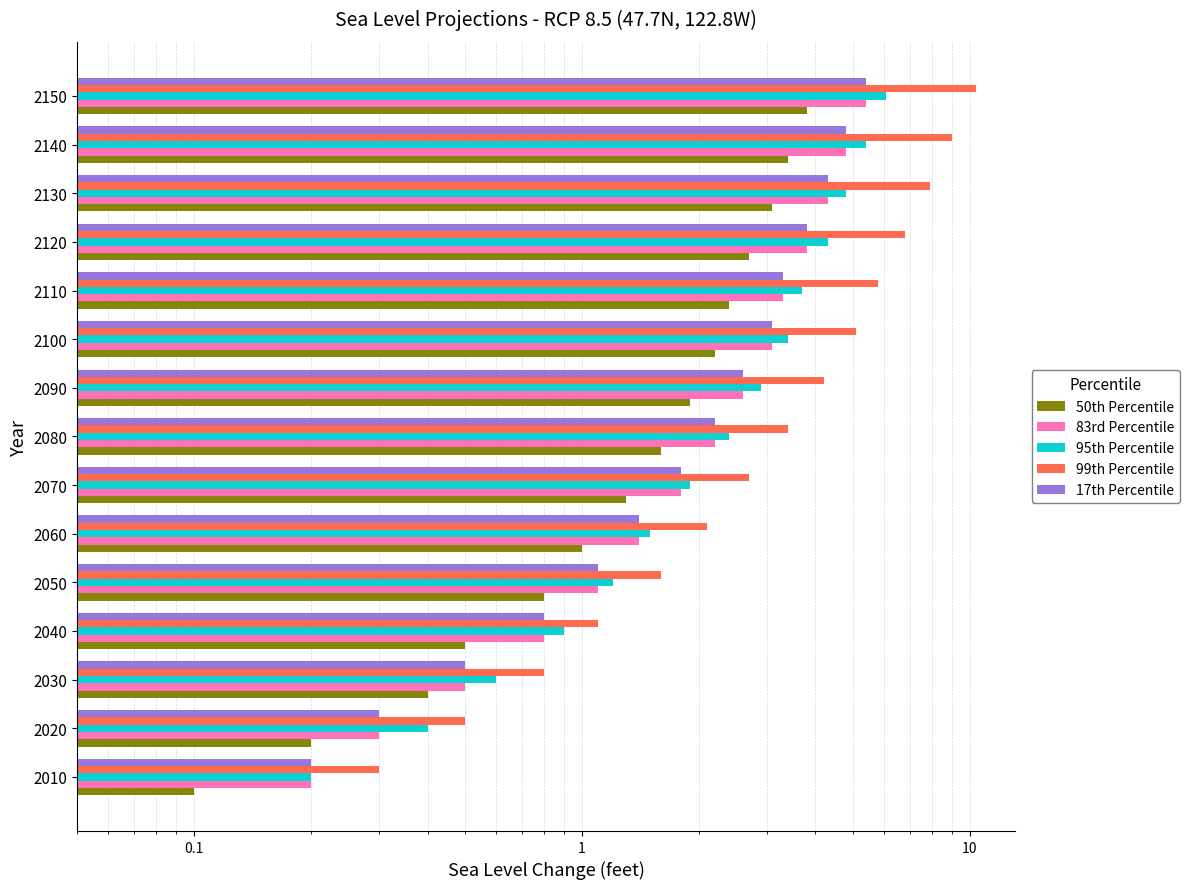

What is the difference between the maximum and minimum values in the 95th Percentile series?

5.9